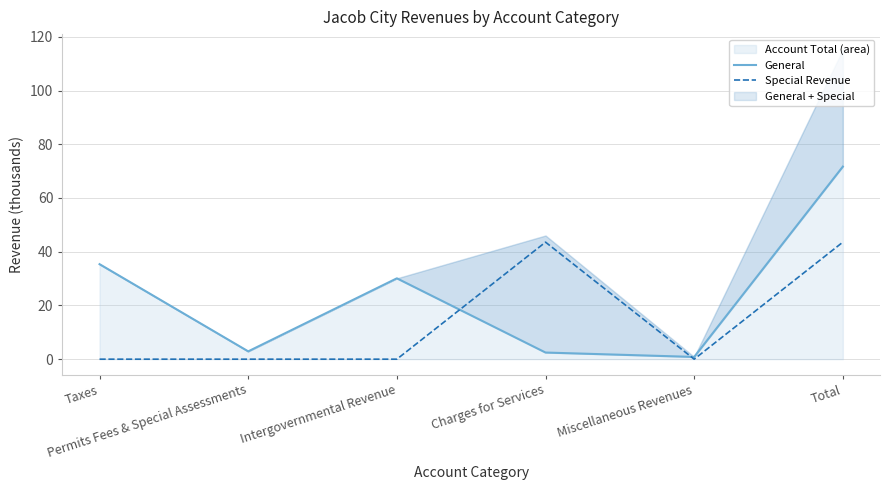

What is the label of the 6th point from the right?

Taxes